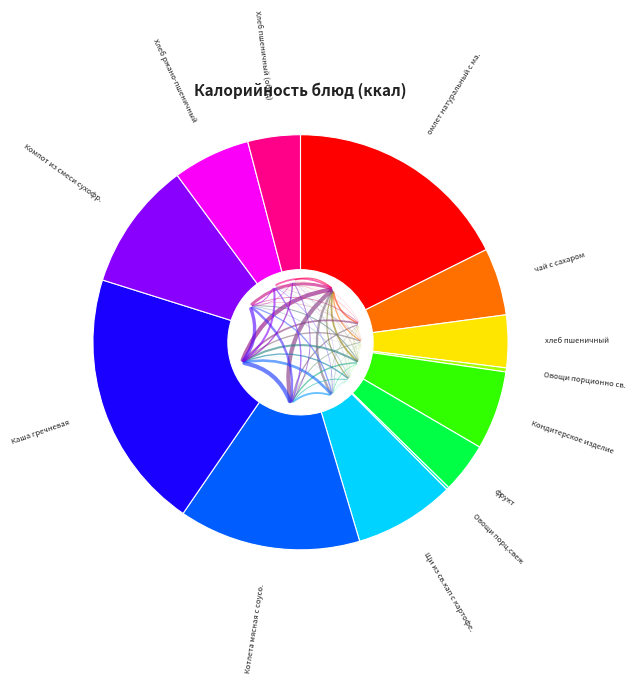

Is there any slice that represents more than half of the pie?

No